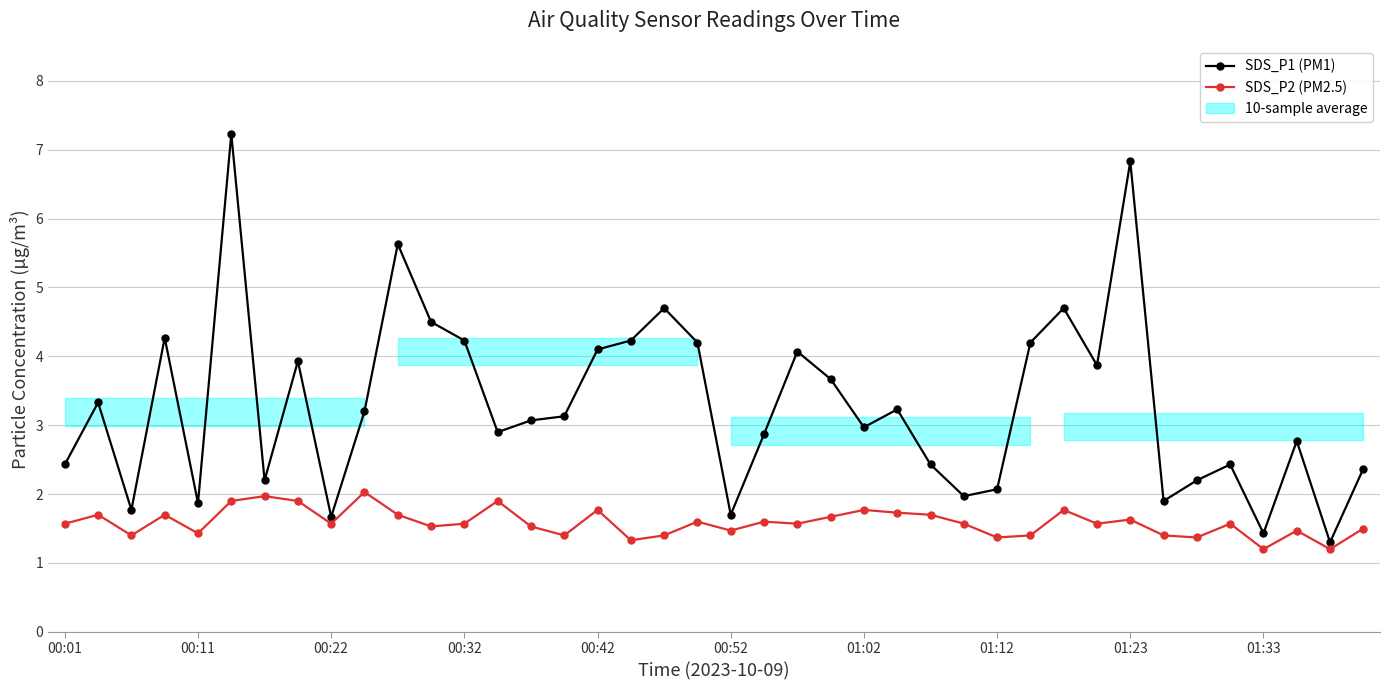

What is the value of the SDS_P2 (PM2.5) point at the 39th from the left?

1.2